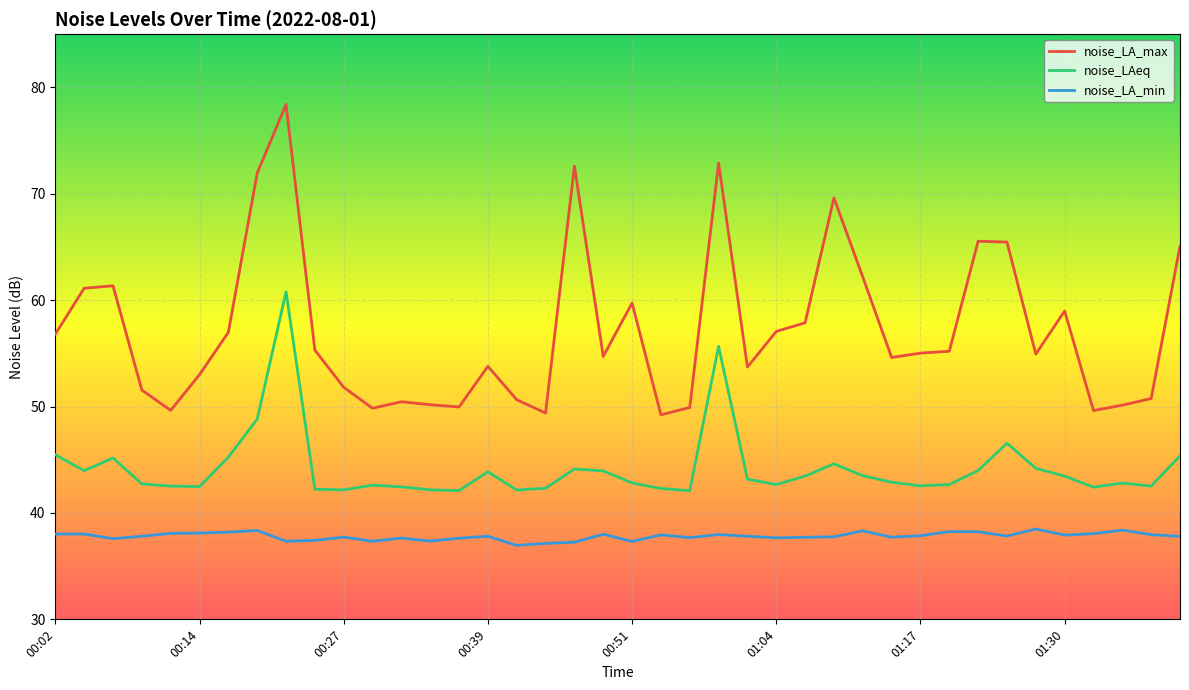

What is the difference between the maximum and minimum values in the noise_LA_min series?

1.5